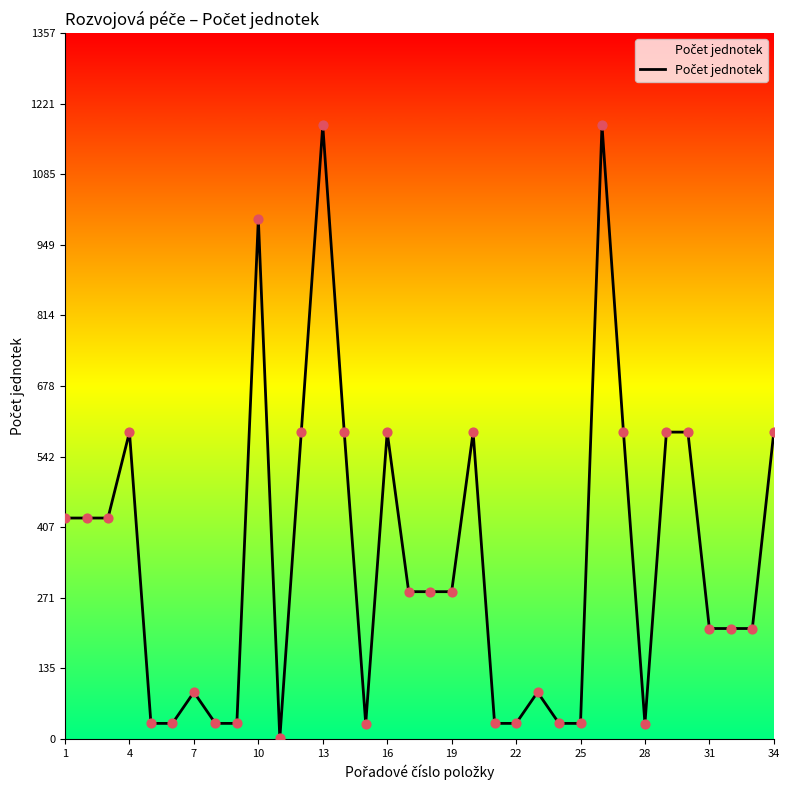

What is the maximum value shown in the chart?

1180.0